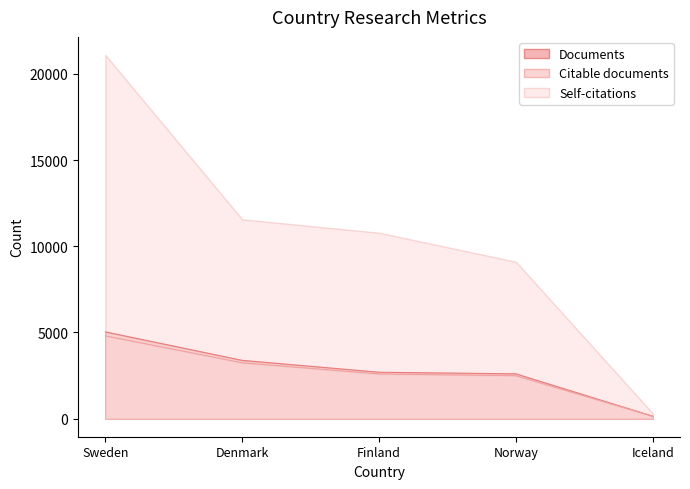

Rank the categories by Citable documents value from highest to lowest.

Sweden, Denmark, Finland, Norway, Iceland